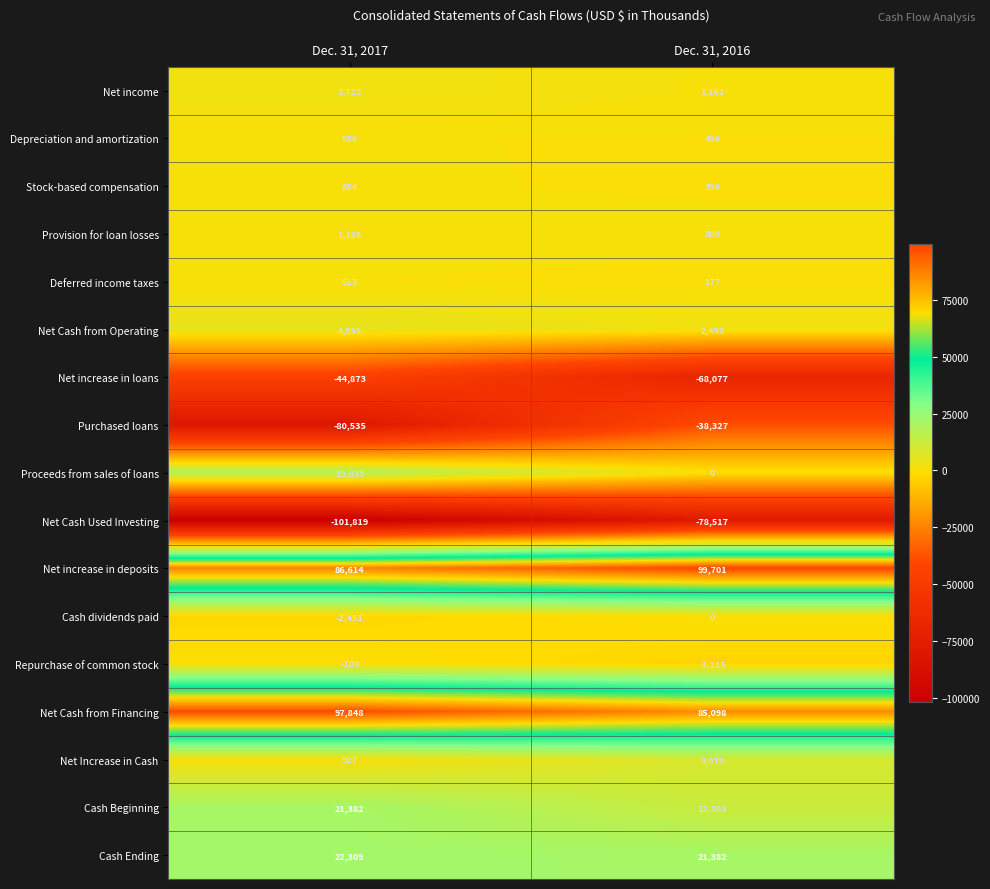

What is the approximate value of Provision for loan losses at Dec. 31, 2017?

1185